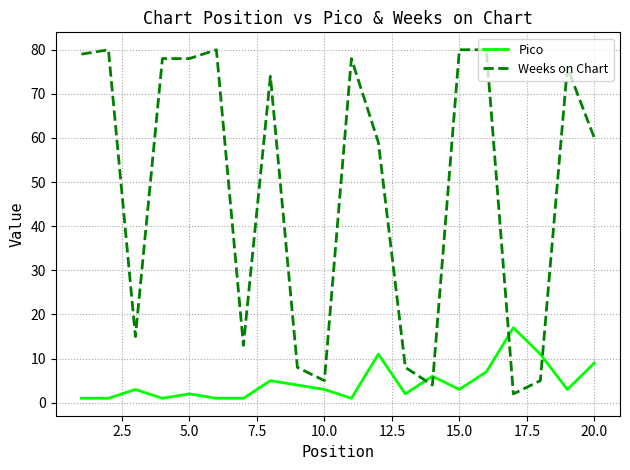

Which series ends up on top after the final intersection of Pico and Weeks on Chart?

Weeks on Chart